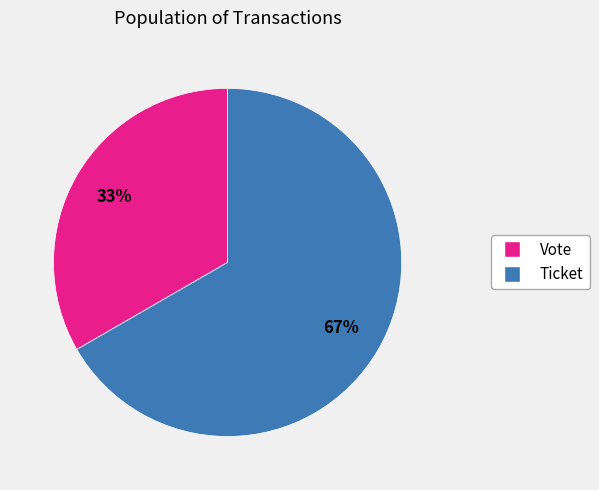

How many segments does this pie chart have?

2